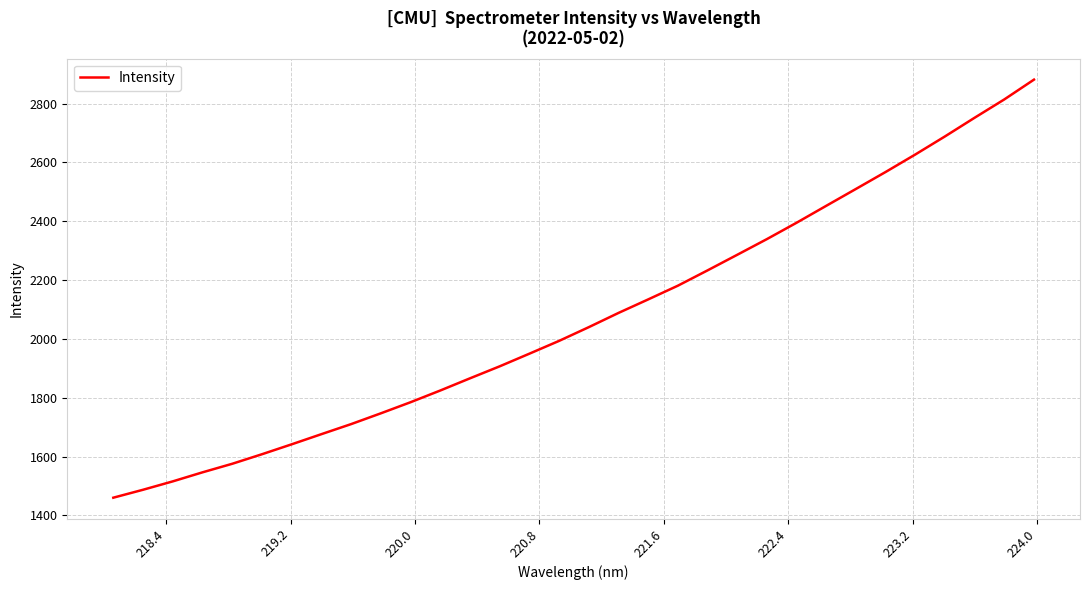

How many categories are shown in the chart?

32